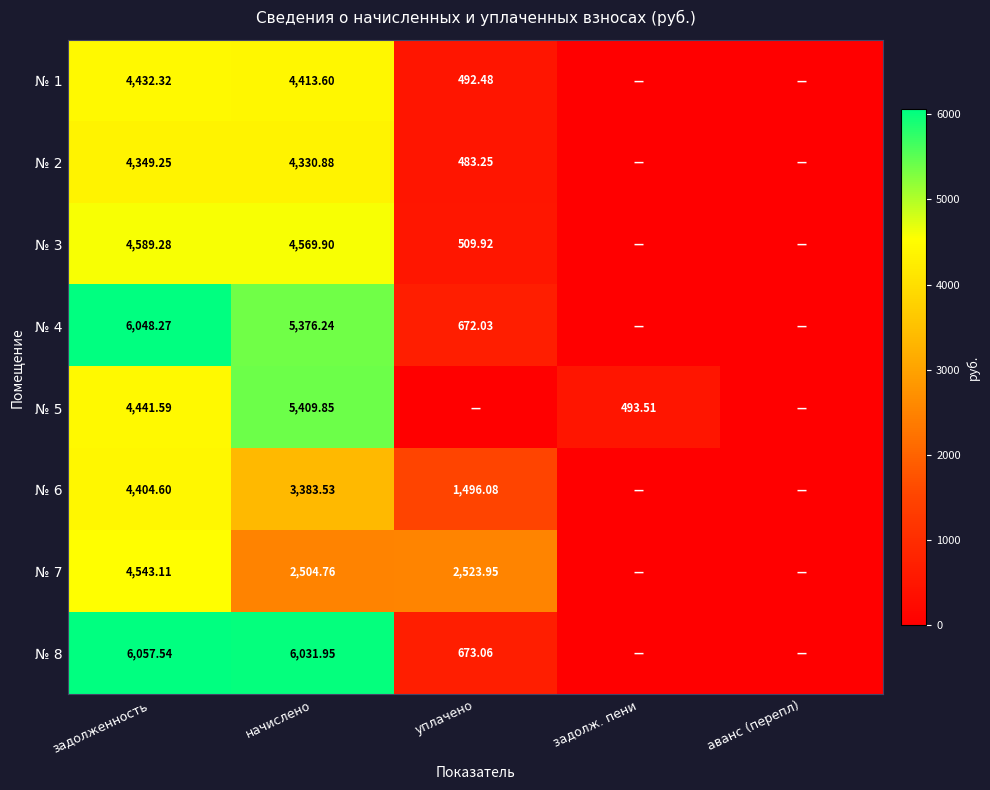

Is the value of № 6 at задолженность greater than the value of № 7 at уплачено?

Yes